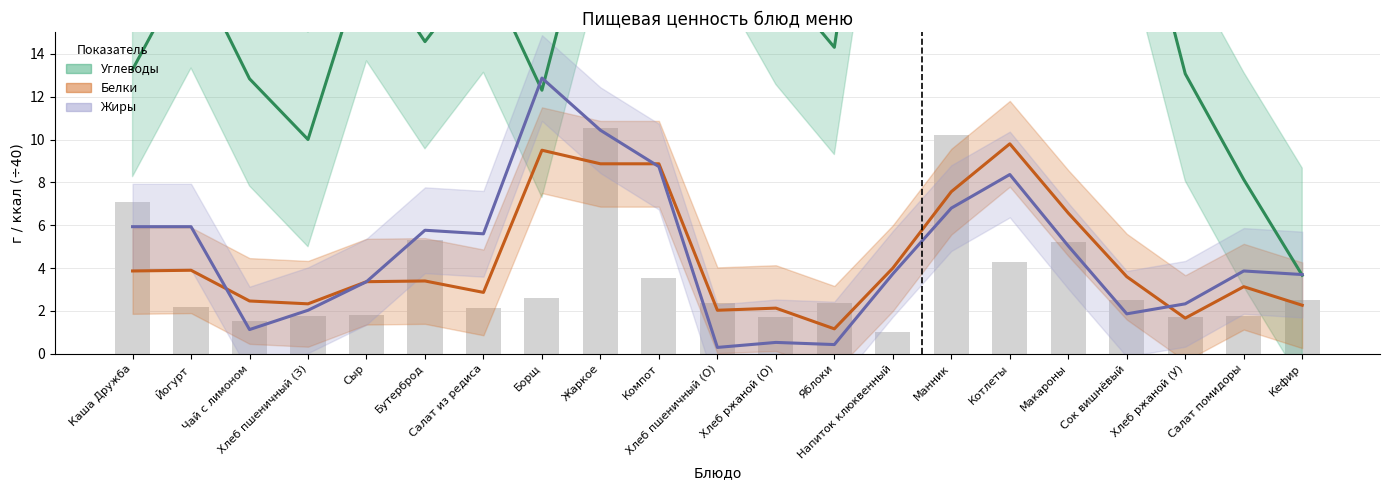

Reading left to right, extract all data points from this chart.

Углеводы (сглаж.): 13.3	18.3	12.8	10.0	18.7	14.6	18.1	12.3	22.8	25.8	22.4	17.6	14.3	32.4	29.1	37.4	22.4	23.6	13.1	8.1	3.7
Белки (сглаж.): 3.9	3.9	2.5	2.3	3.4	3.4	2.9	9.5	8.9	8.9	2.0	2.1	1.2	4.0	7.6	9.8	6.6	3.6	1.7	3.1	2.3
Жиры (сглаж.): 5.9	5.9	1.1	2.0	3.4	5.8	5.6	12.9	10.4	8.7	0.3	0.5	0.4	3.7	6.8	8.4	5.0	1.9	2.3	3.9	3.7